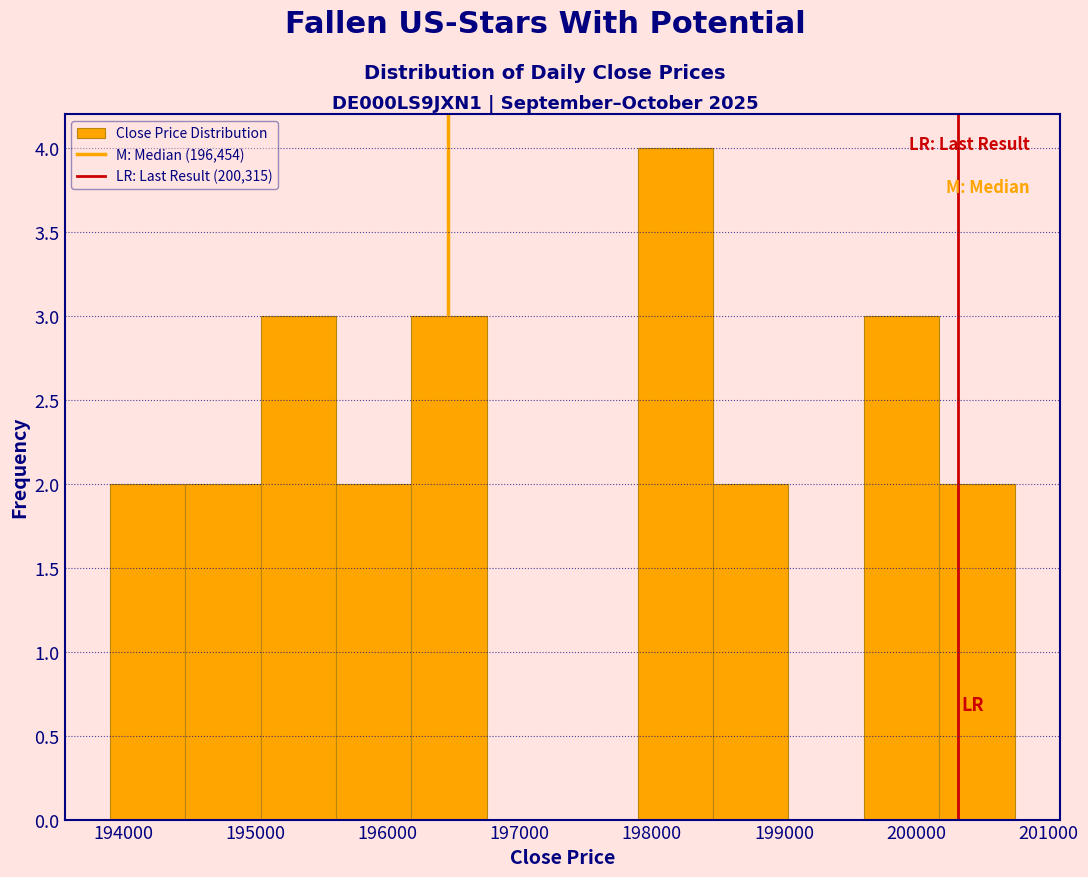

Reading left to right, list every bar in this chart as the range it spans on the x-axis followed by its height. Neither the bar edges nor the heights are printed on the chart, so give them approximately, as read against the axes.

193900 to 194500: 2
194500 to 195000: 2
195000 to 195600: 3
195600 to 196200: 2
196200 to 196800: 3
196800 to 197300: 0
197300 to 197900: 0
197900 to 198500: 4
198500 to 199000: 2
199000 to 199600: 0
199600 to 200200: 3
200200 to 200700: 2